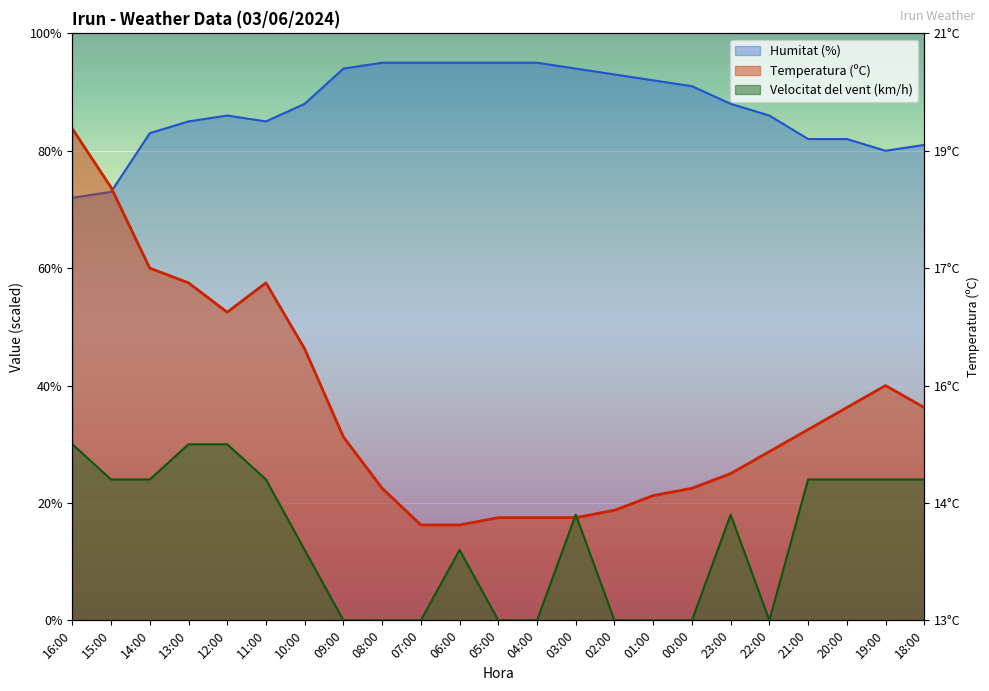

What is the maximum value shown in the chart?

95.0